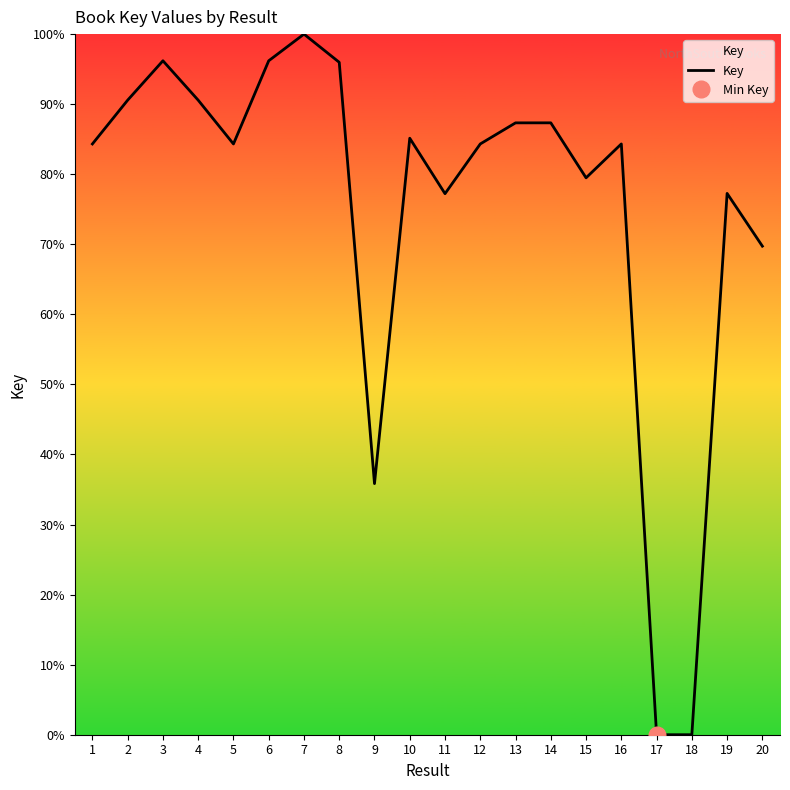

Where does the data first go above 84?

1